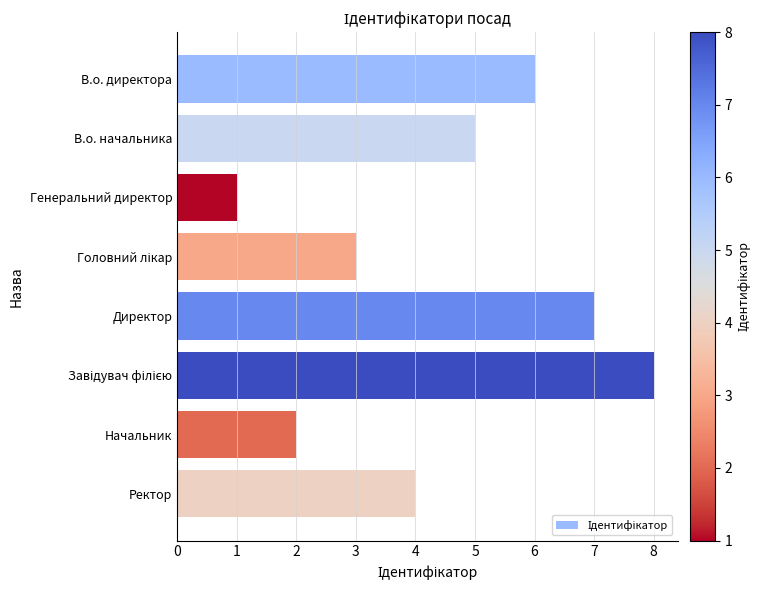

Reading bottom to top, what are all the values shown in this chart?

4	2	8	7	3	1	5	6